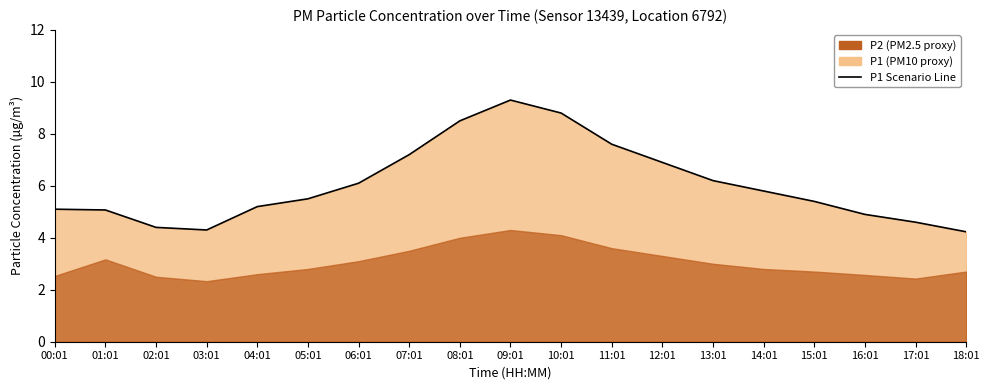

How many lines are shown in the chart?

1